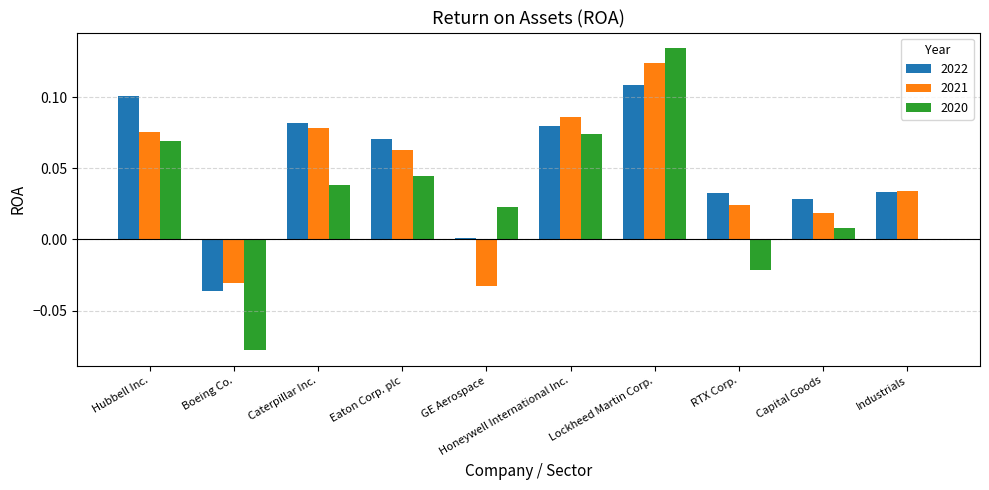

What are all the series names shown in the legend?

2022, 2021, 2020